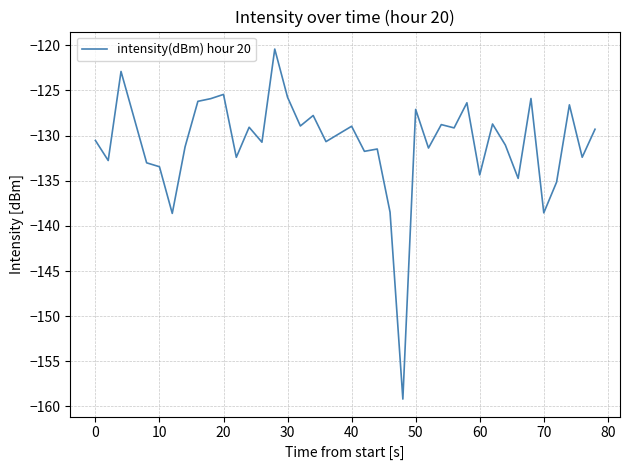

What is the maximum value shown in the chart?

-120.4